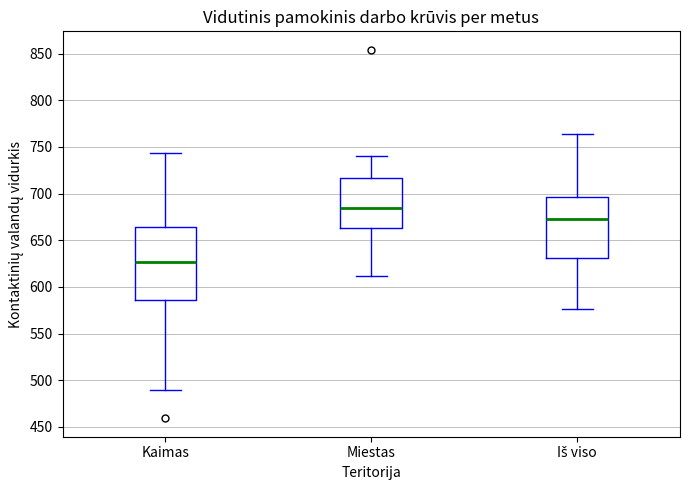

Reading left to right, read every box against the y-axis: the position of its median line, the range the box covers, and the ends of its whiskers. The values are not printed on the chart, so give them approximately, as read against the axis.

Kaimas: median 625, box 585 to 665, whiskers 490 to 745
Miestas: median 685, box 665 to 715, whiskers 610 to 740
Iš viso: median 675, box 630 to 695, whiskers 575 to 765